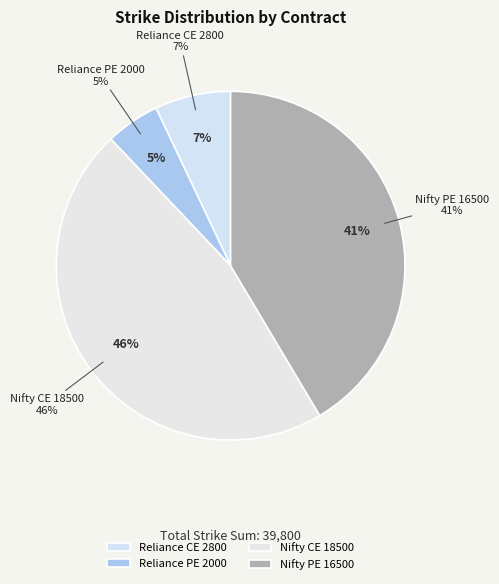

Combined, do Nifty CE 18500 and Reliance CE 2800 account for over 50%?

Yes